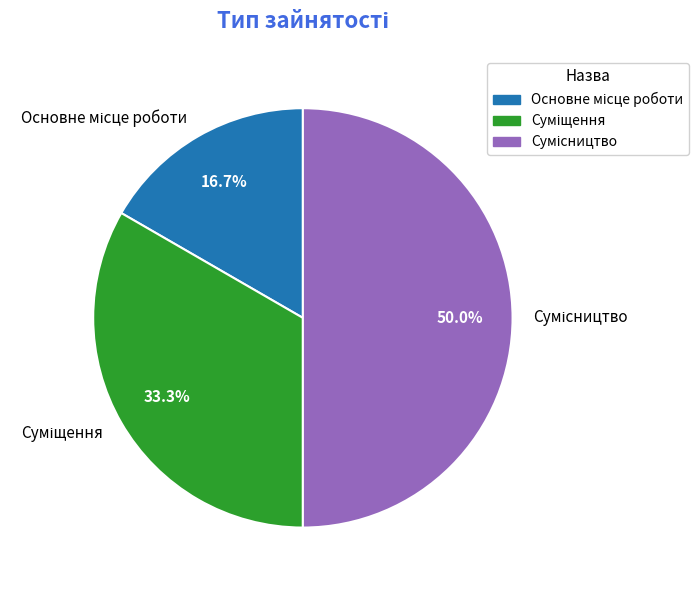

Is it true that Основне місце роботи is 17% of the pie?

True